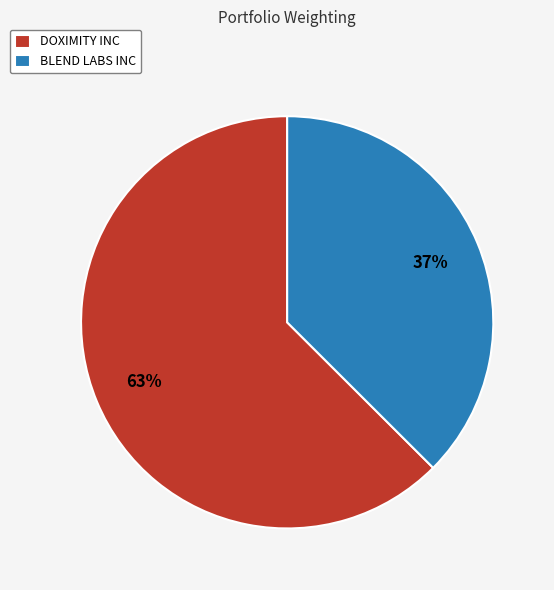

Approximately how many times larger is the value at BLEND LABS INC compared to DOXIMITY INC?

0.6